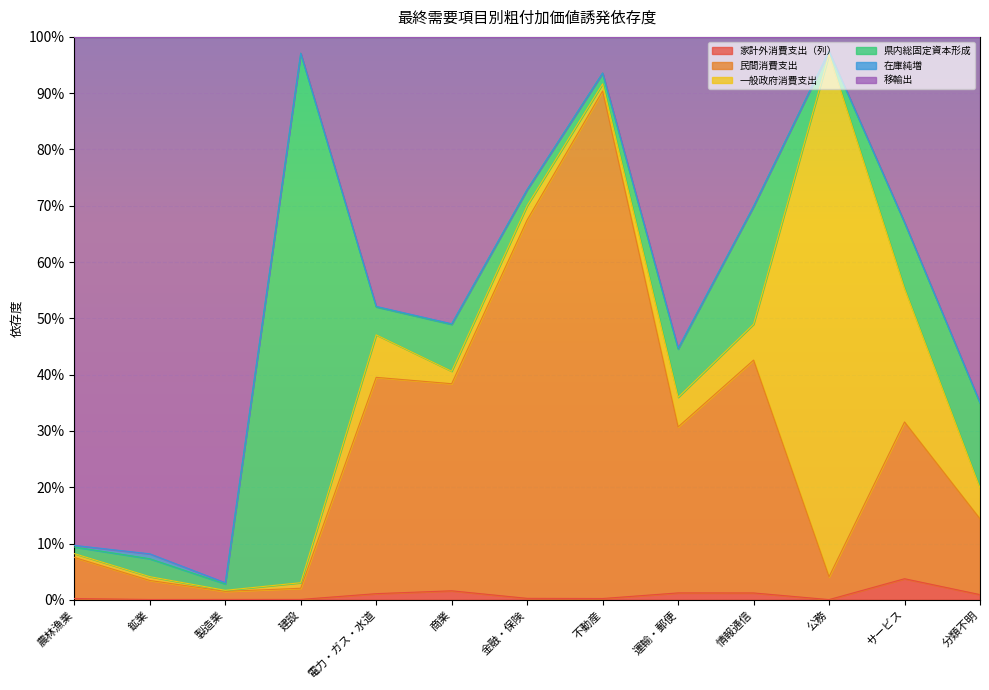

What position from the right is 運輸・郵便?

5